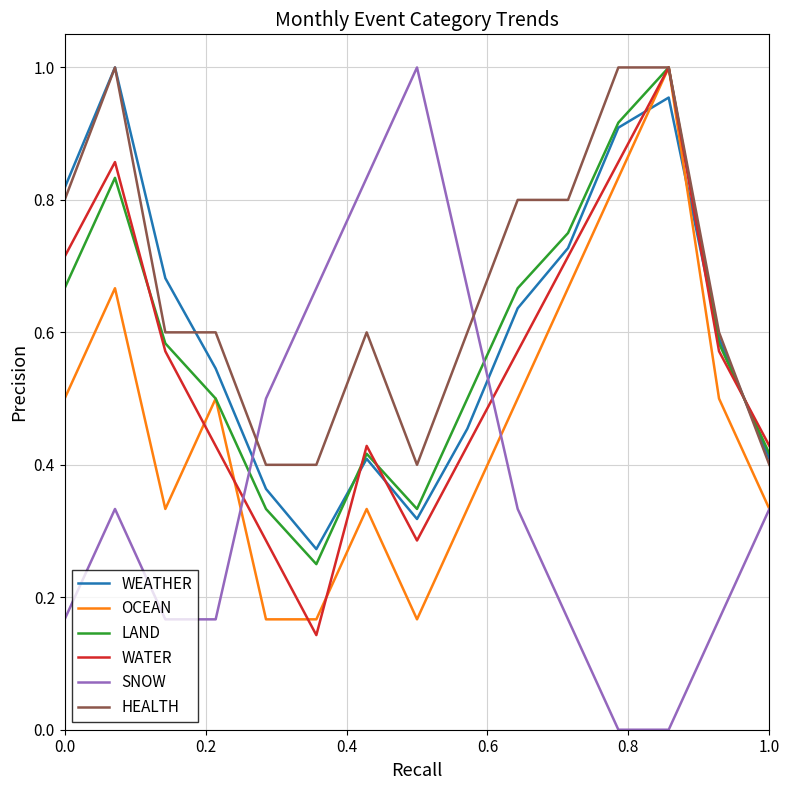

Which series has the widest spread of values?

SNOW